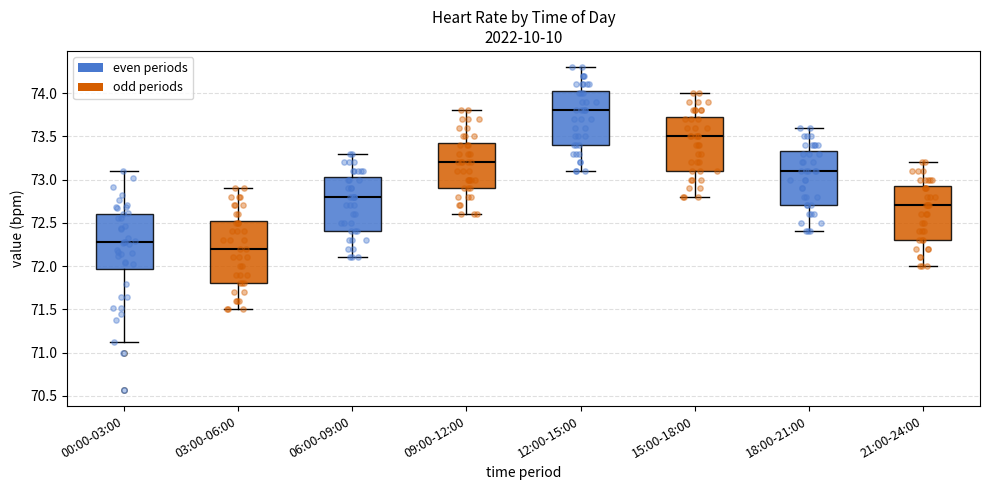

Which box is the tallest, from its lower edge to its upper edge?

03:00-06:00